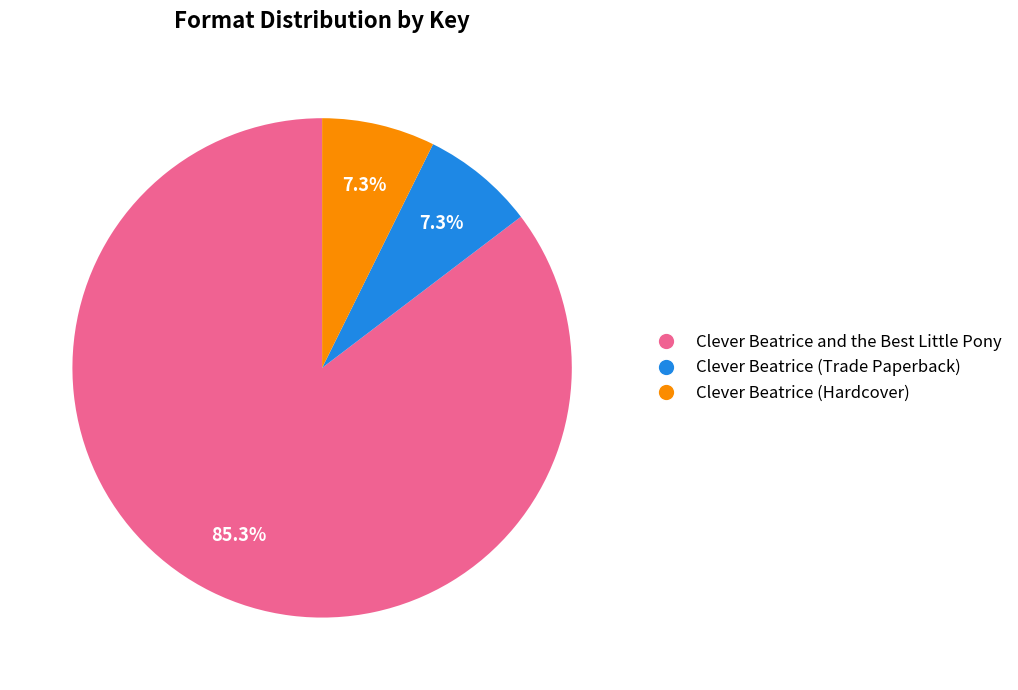

To the nearest percent, what is the difference between the largest and smallest slice percentages?

78%